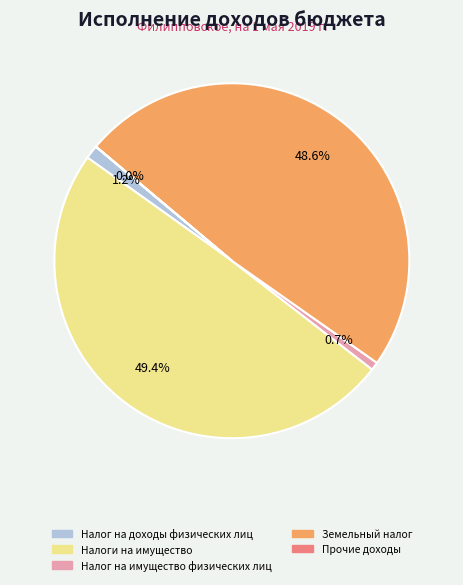

Does Налоги на имущество represent more than half of the total?

No